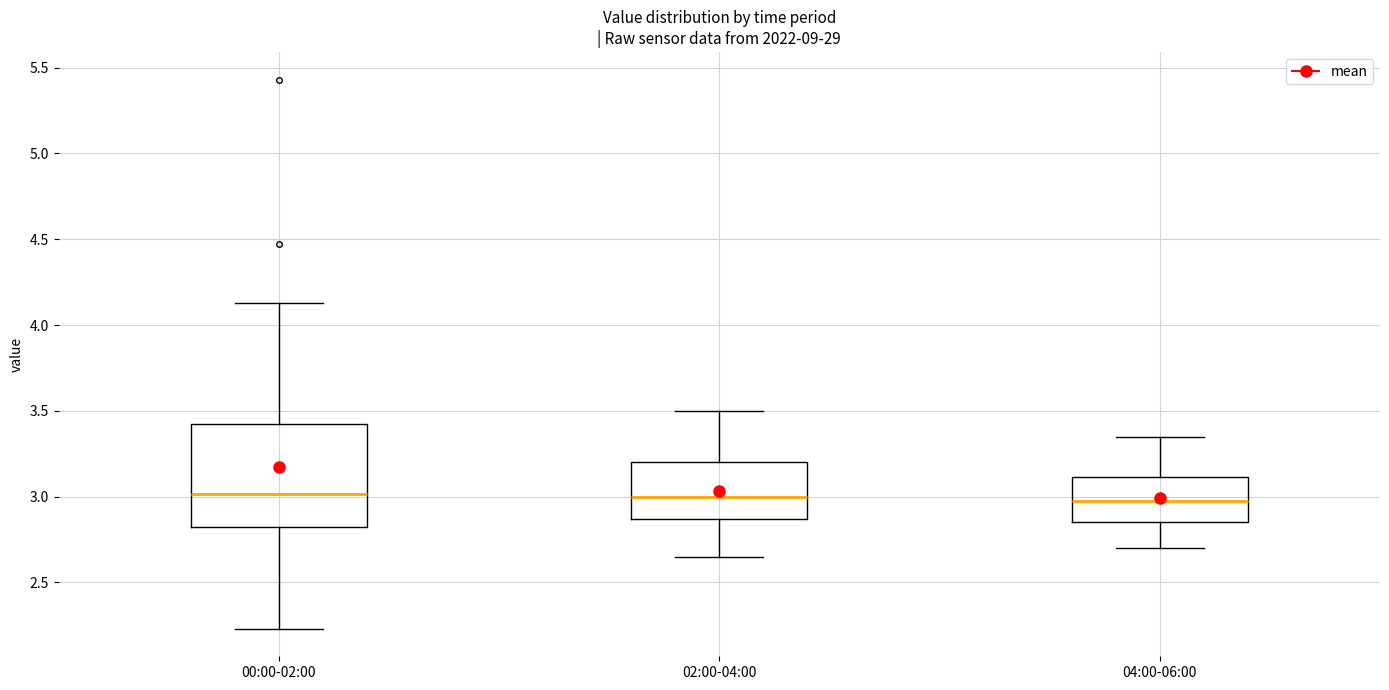

Reading left to right, read every box against the y-axis: the position of its median line, the range the box covers, and the ends of its whiskers. The values are not printed on the chart, so give them approximately, as read against the axis.

00:00-02:00: median 3.00, box 2.80 to 3.45, whiskers 2.25 to 4.15
02:00-04:00: median 3.00, box 2.85 to 3.20, whiskers 2.65 to 3.50
04:00-06:00: median 3.00, box 2.85 to 3.10, whiskers 2.70 to 3.35